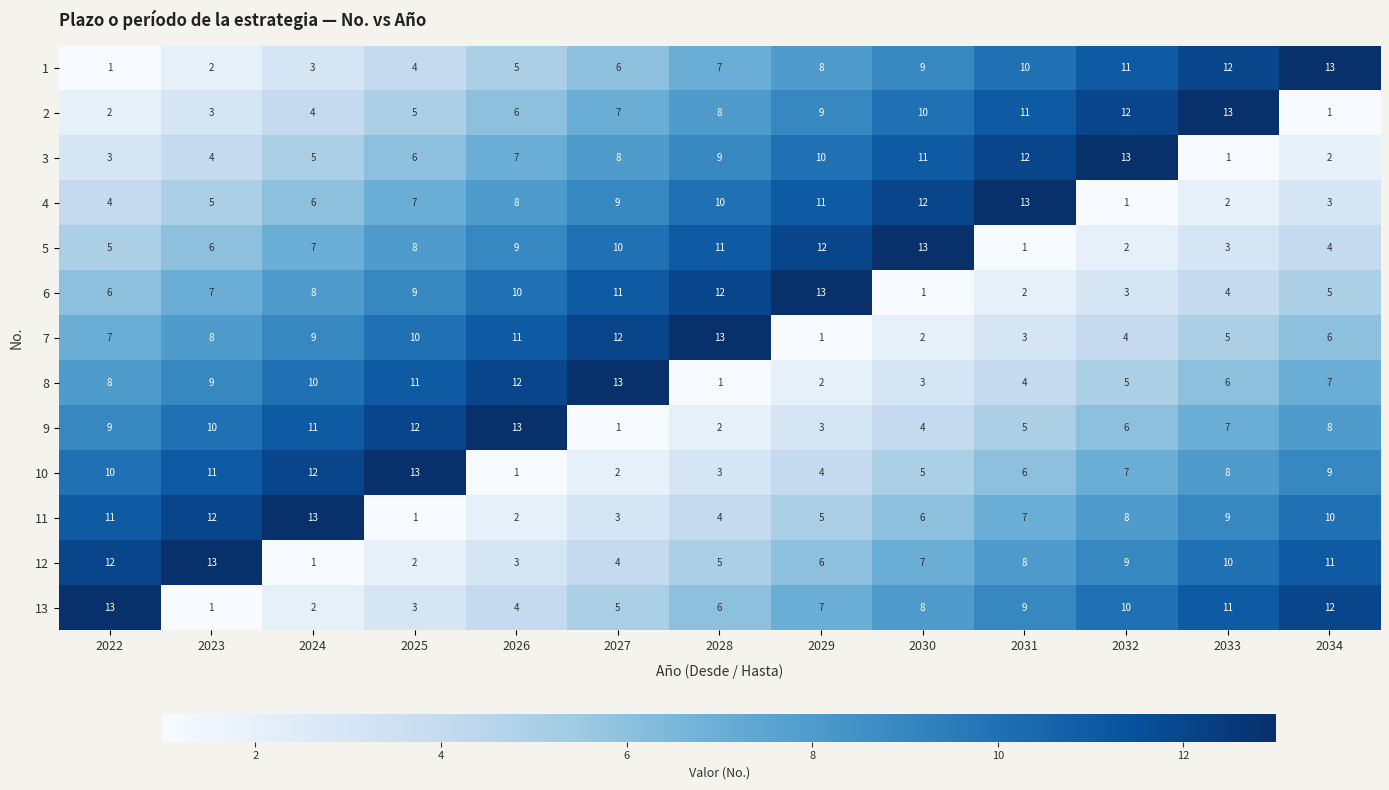

The 4 series shows 3 at 2033. True or false?

False